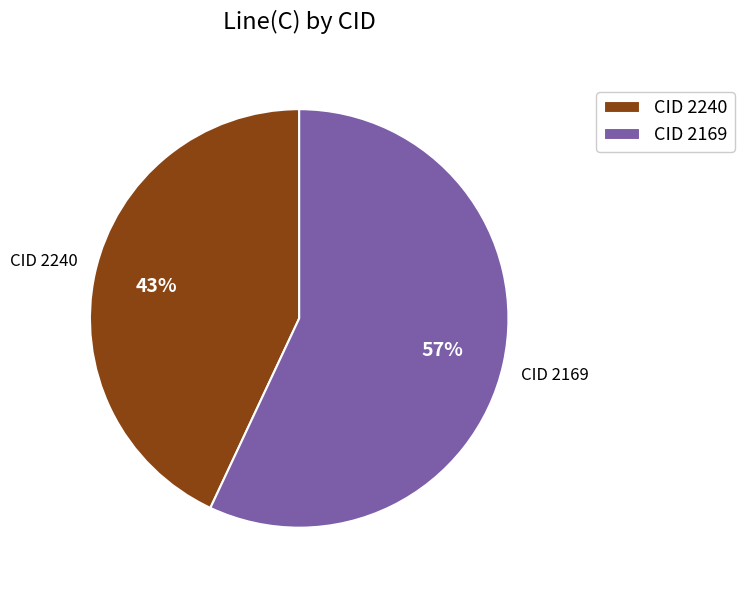

To the nearest percent, what percentage of the pie is CID 2169?

57%